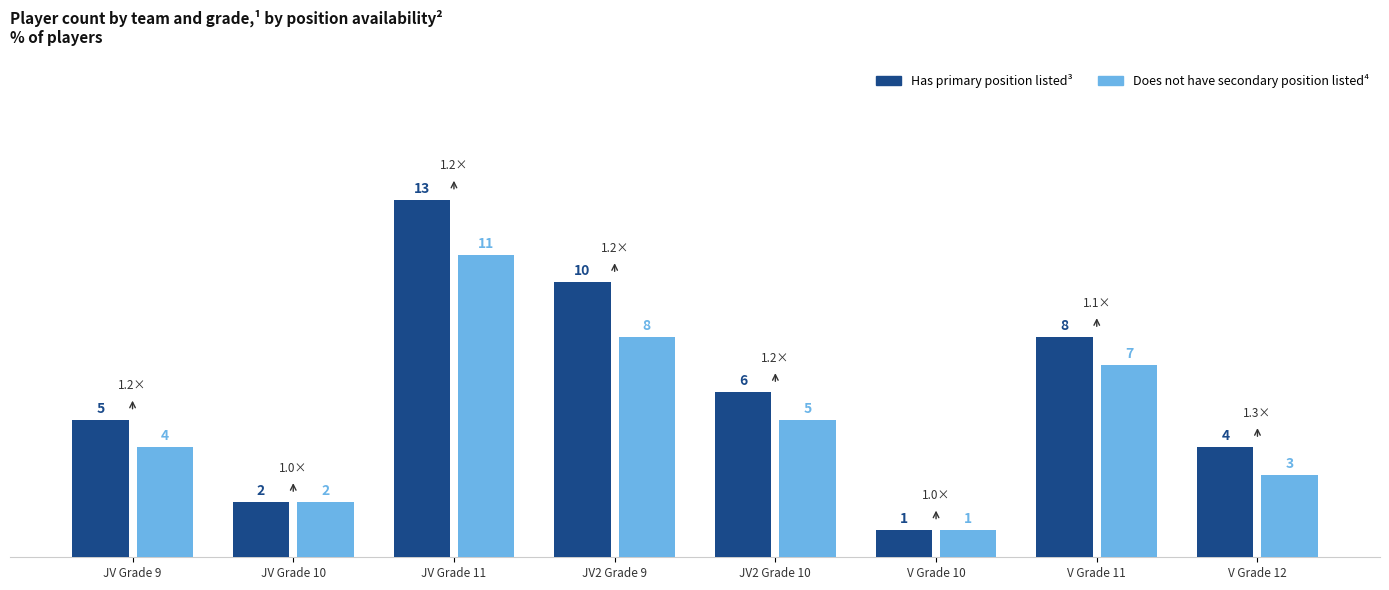

Which label corresponds to the largest value in the chart?

JV Grade 11